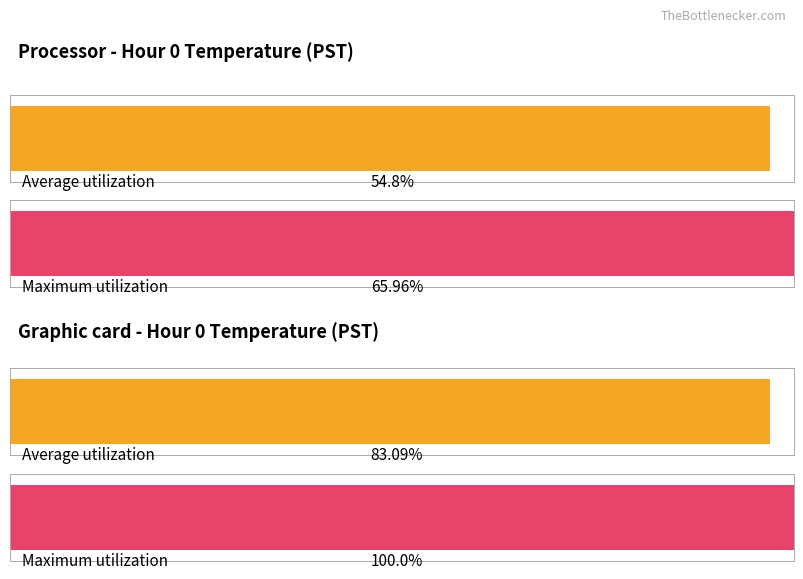

How many bars are there in each group?

2